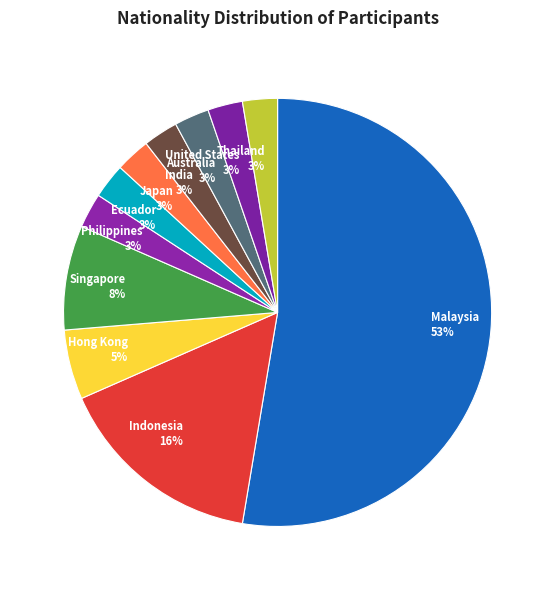

Which category accounts for the majority?

Malaysia